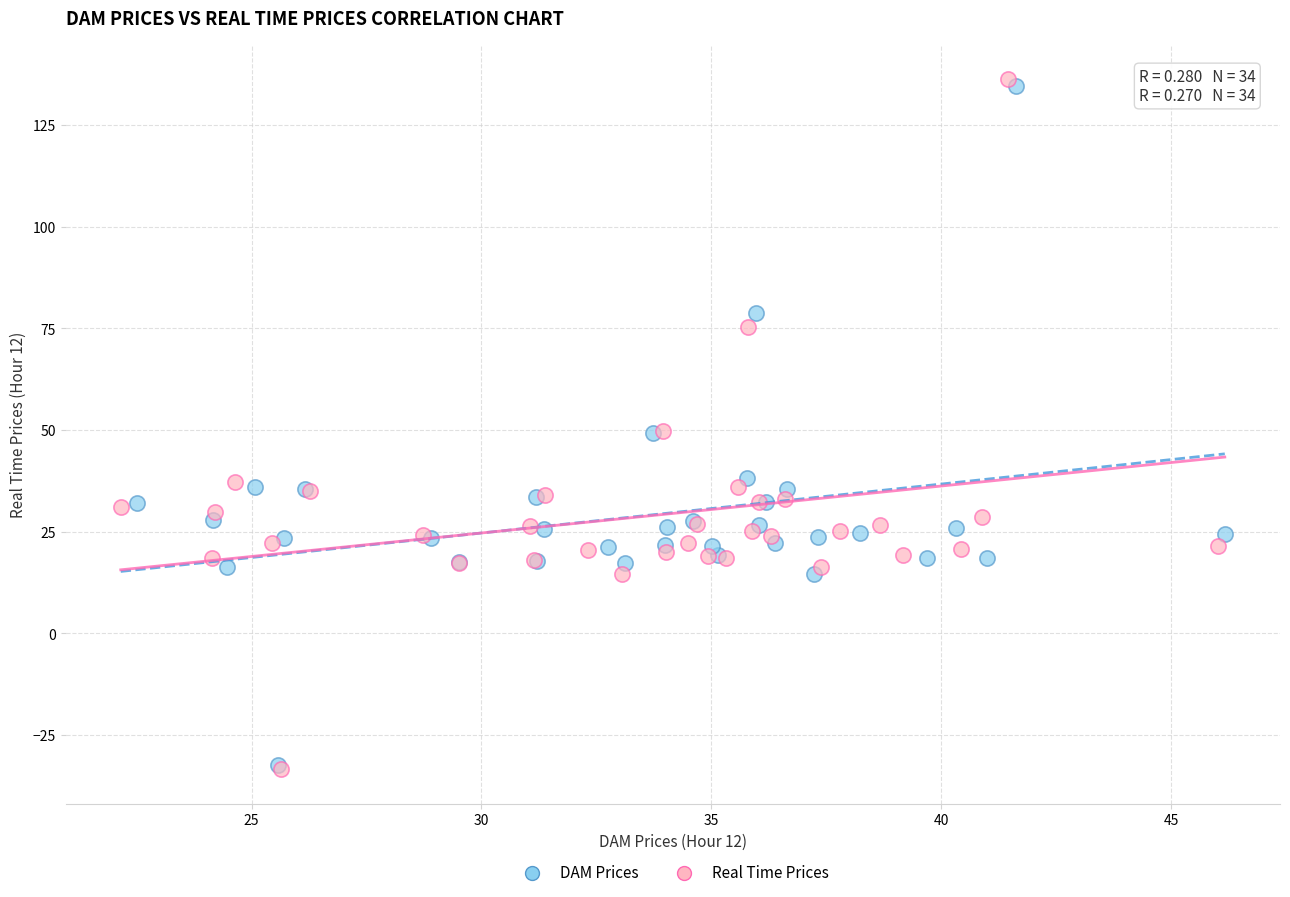

Which series has the widest spread of Y values?

Real Time Prices